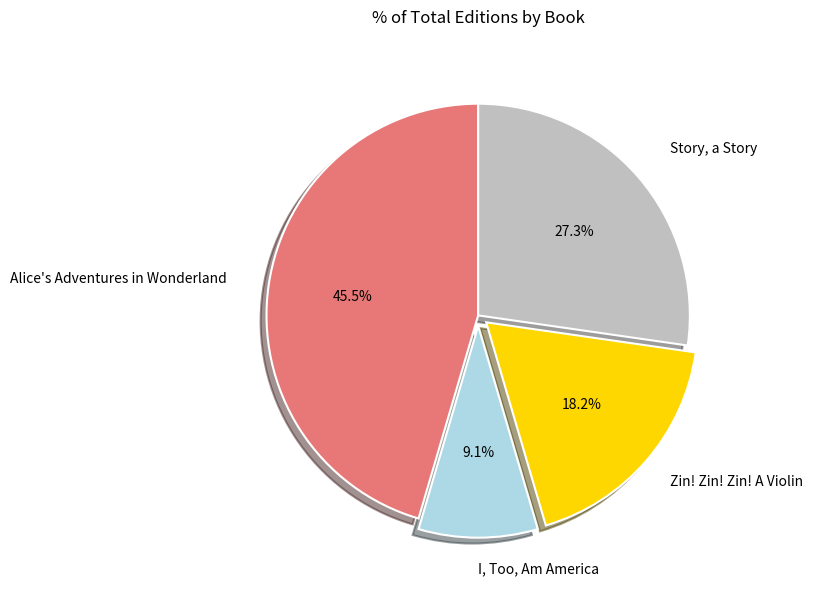

Which has a higher value, Alice's Adventures in Wonderland or Story, a Story?

Alice's Adventures in Wonderland